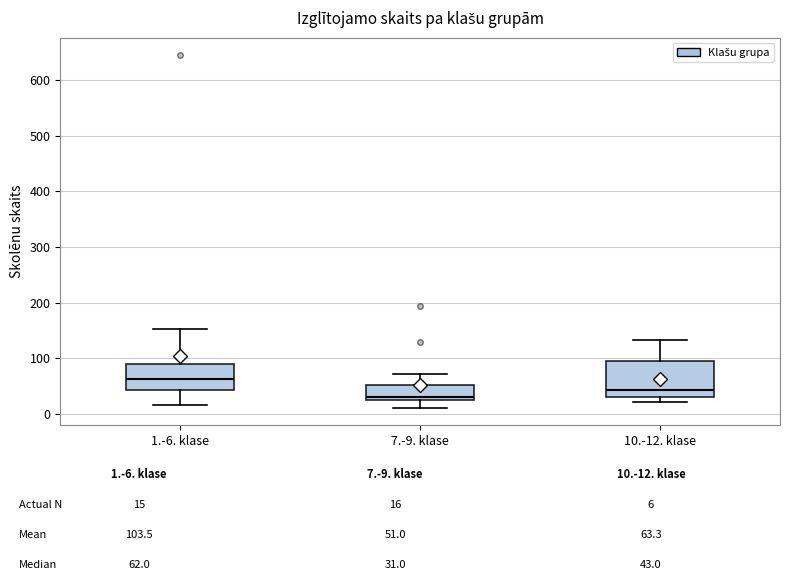

Which box's median line is the lowest?

7.-9. klase